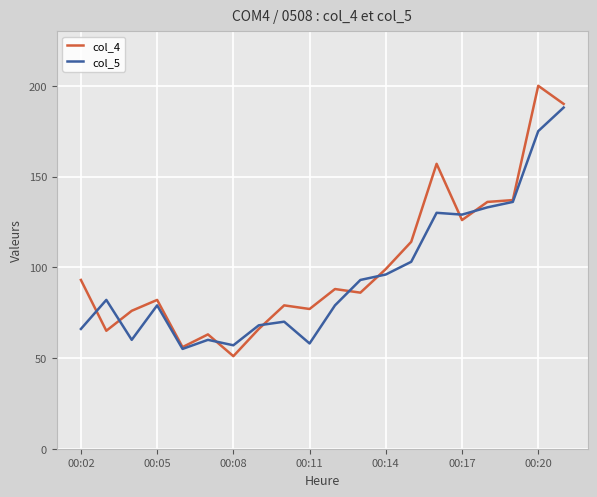

What is the value of the col_4 point at the 1st from the left?

93